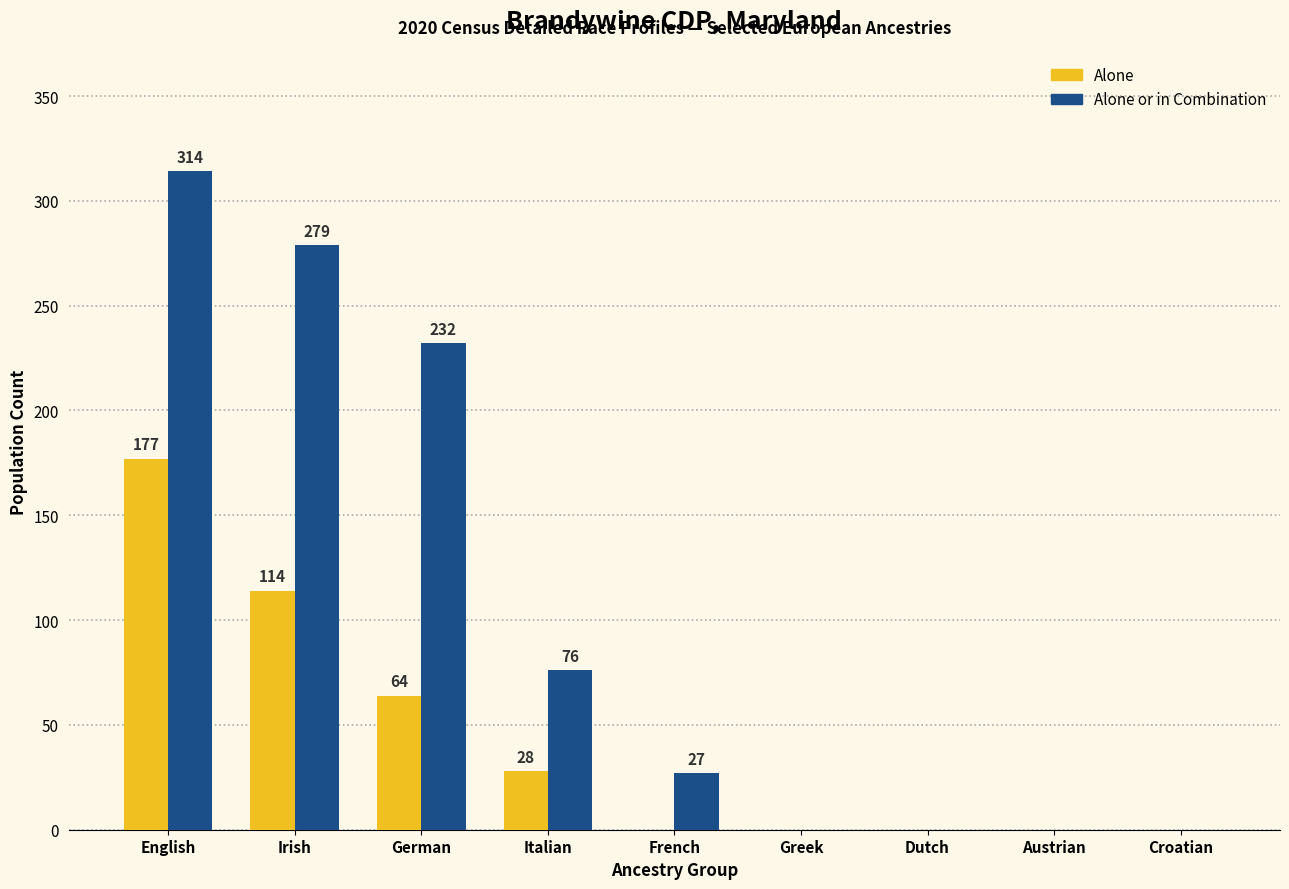

What is the total value across all series at Italian?

104